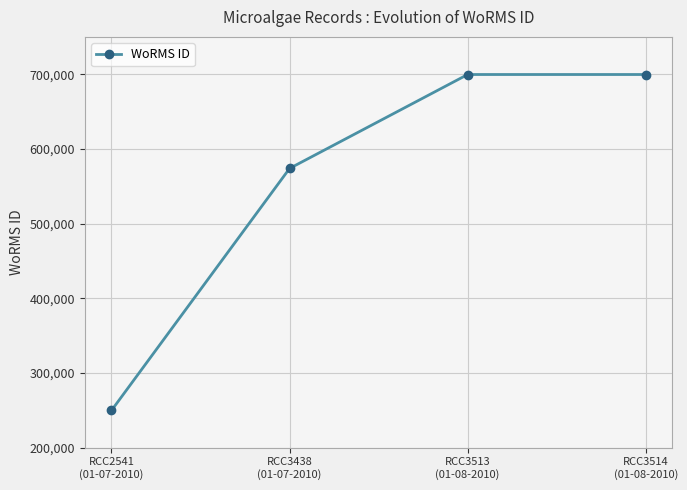

What is the difference between the maximum and second lowest values?

125767